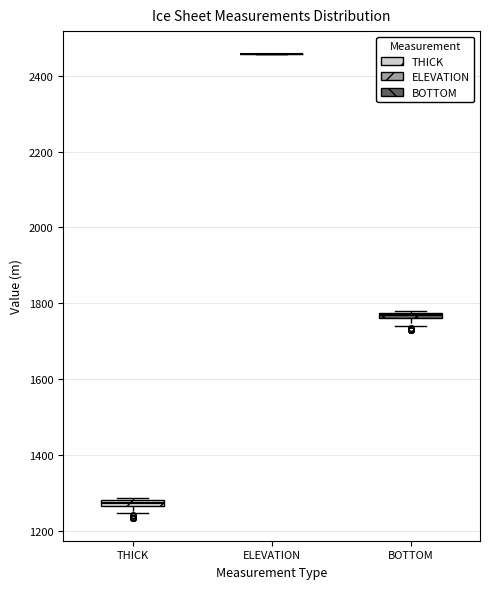

Where is the upper edge of the box for THICK on the y-axis? The values are not printed on the chart, so give them approximately, as read against the axis.

1280